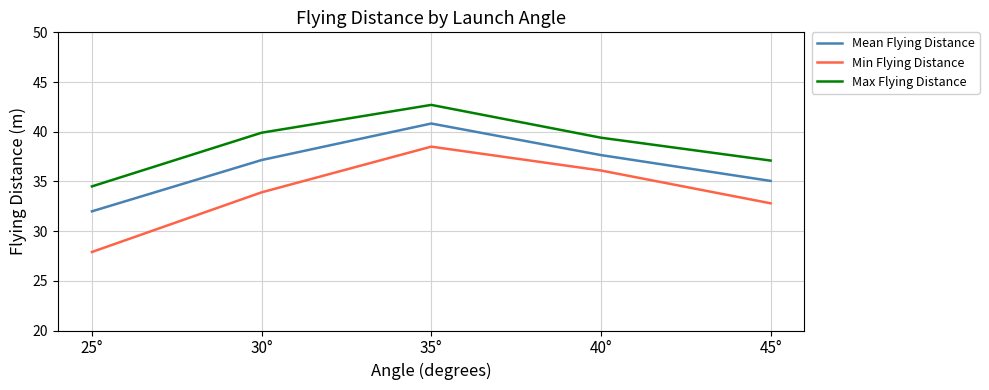

Is this an area chart (filled region under the line)?

No